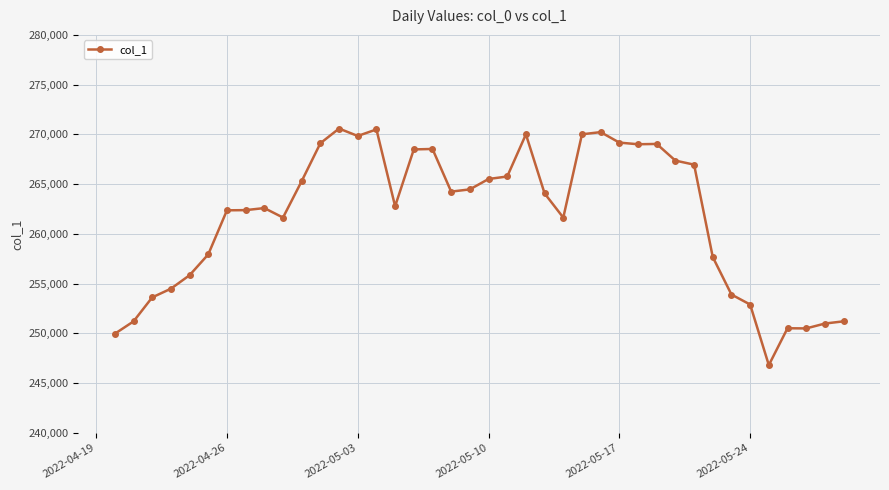

What is the difference between the maximum and minimum values?

23776.4